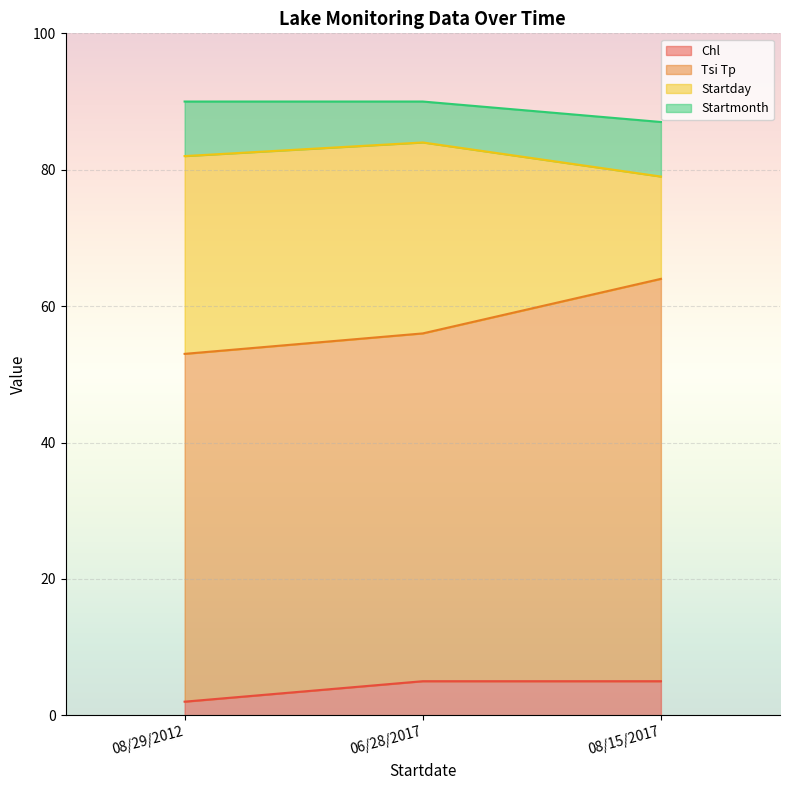

The Chl series shows 7 at 08/15/2017. True or false?

False